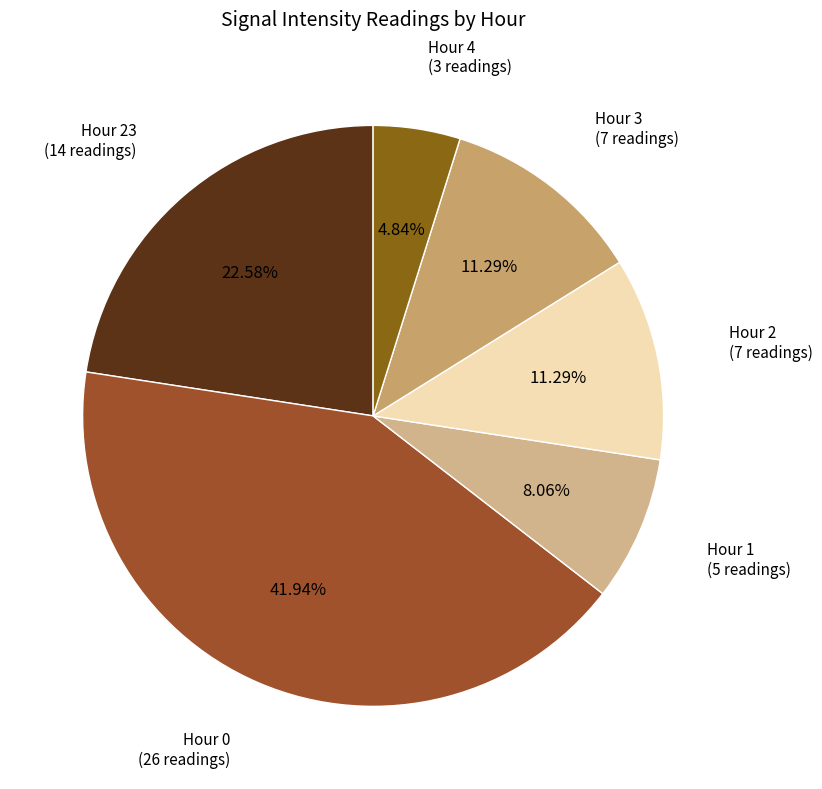

How many slices are in this pie chart?

6